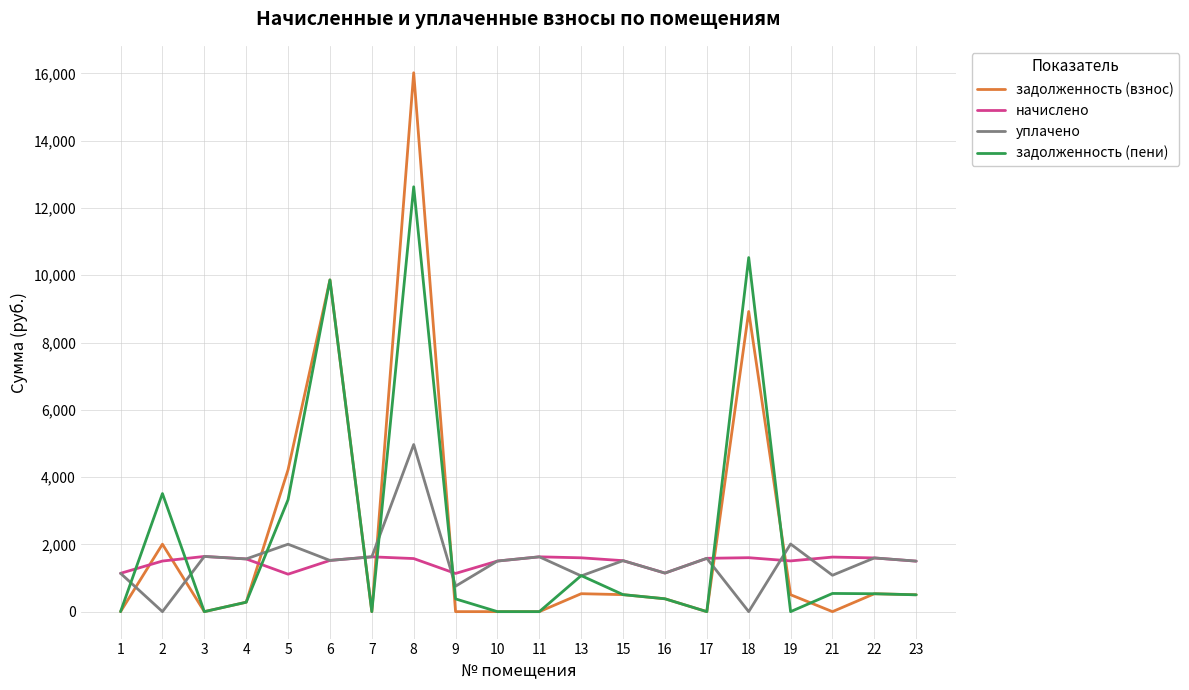

The value of уплачено at 21 is 1081.5. True or false?

True